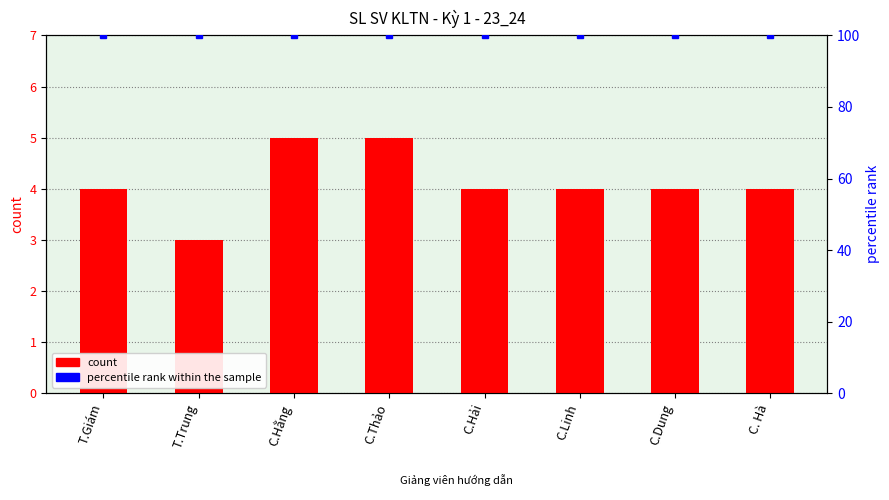

What is the label of the 7th bar from the left?

C.Dung